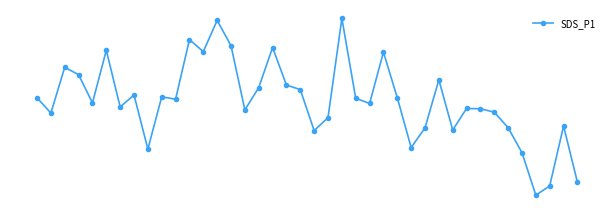

How many points are lower than both their immediate neighbors (excluding endpoints)?

12